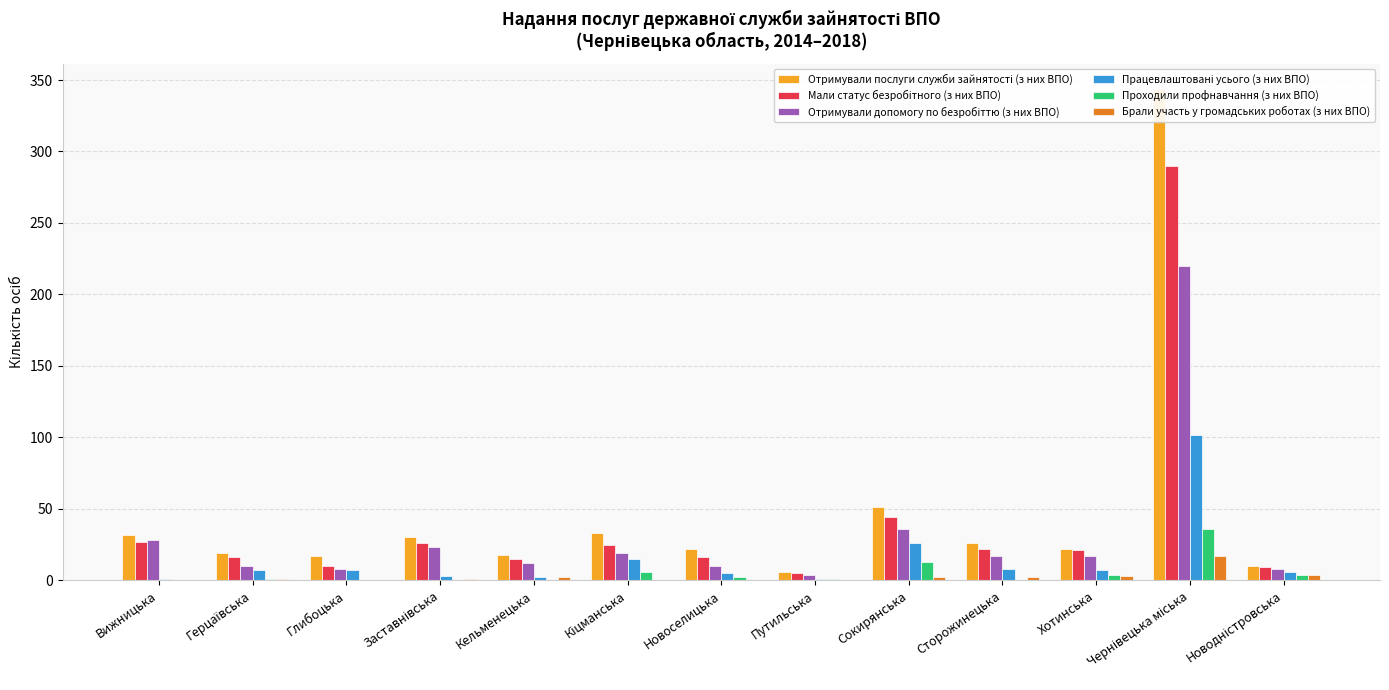

The value of Отримували допомогу по безробіттю (з них ВПО) at Новоселицька is 10. True or false?

True